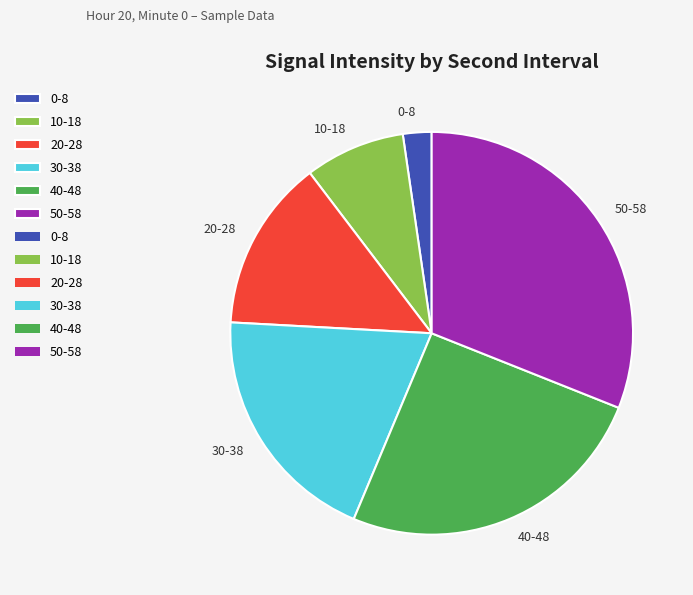

What is the ratio of the value at 10-18 to the value at 30-38?

0.4